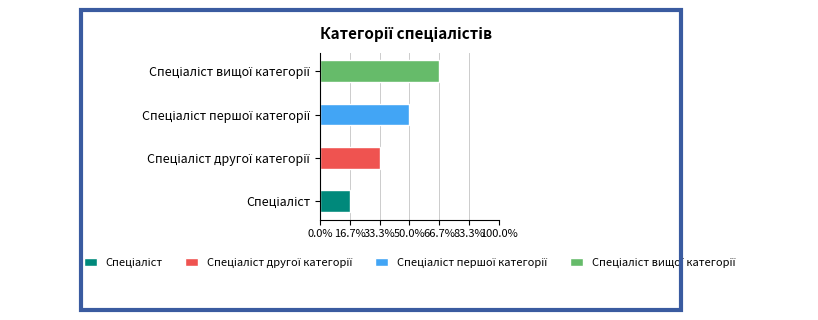

Approximately how many times larger is the value at Спеціаліст compared to Спеціаліст другої категорії?

0.5